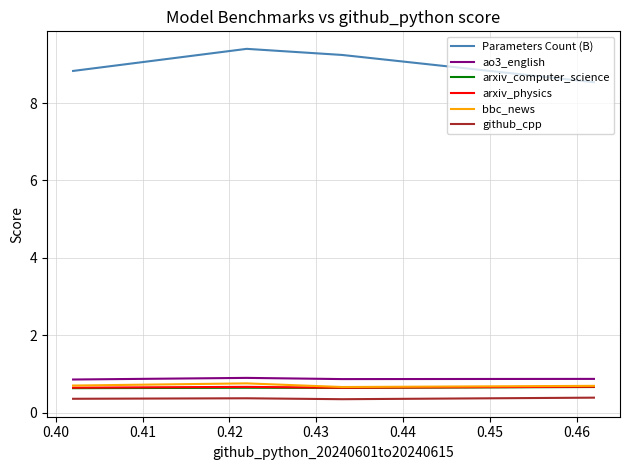

True or false: github_cpp and ao3_english cross at least once.

False